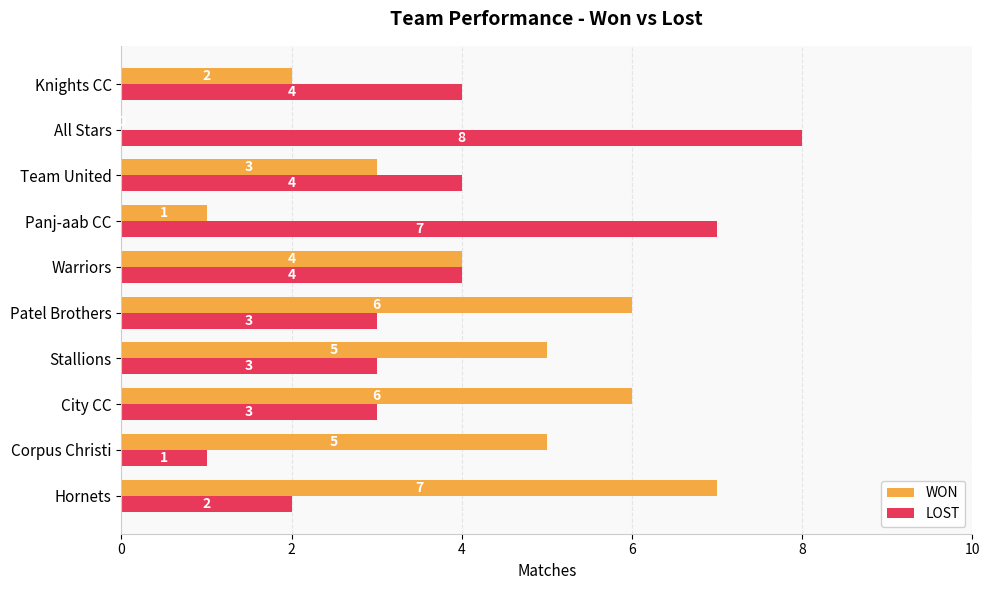

Is it true that LOST equals 3 at Patel Brothers?

True